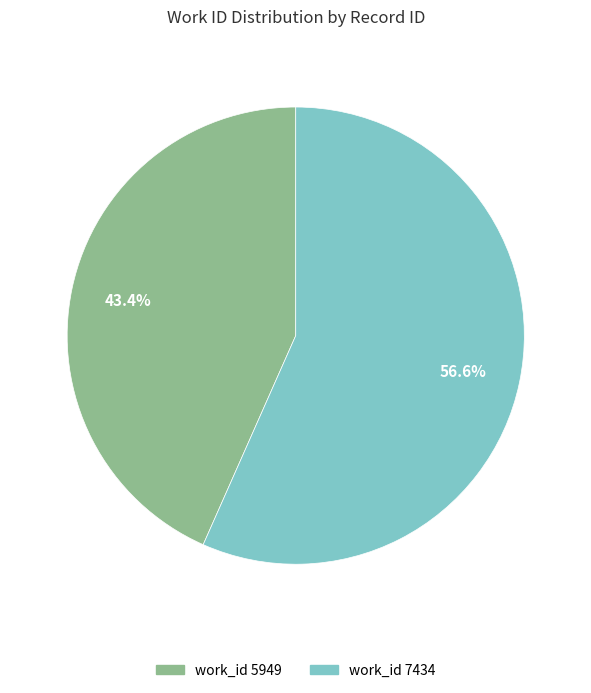

Is there any slice that represents more than half of the pie?

Yes